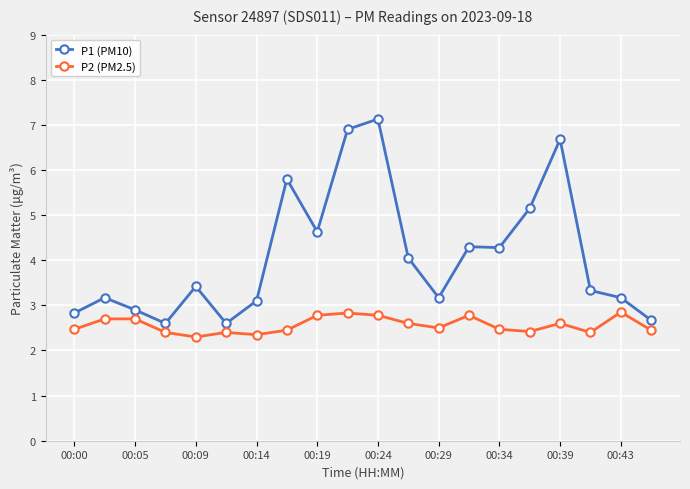

True or false: P1 (PM10) has more than 1 interior local peaks.

True